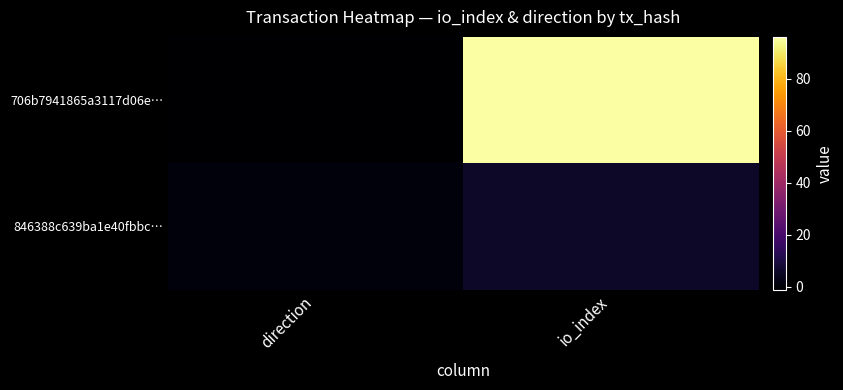

At direction, list the series in order from largest to smallest.

846388c639ba1e40fbbc…, 706b7941865a3117d06e…